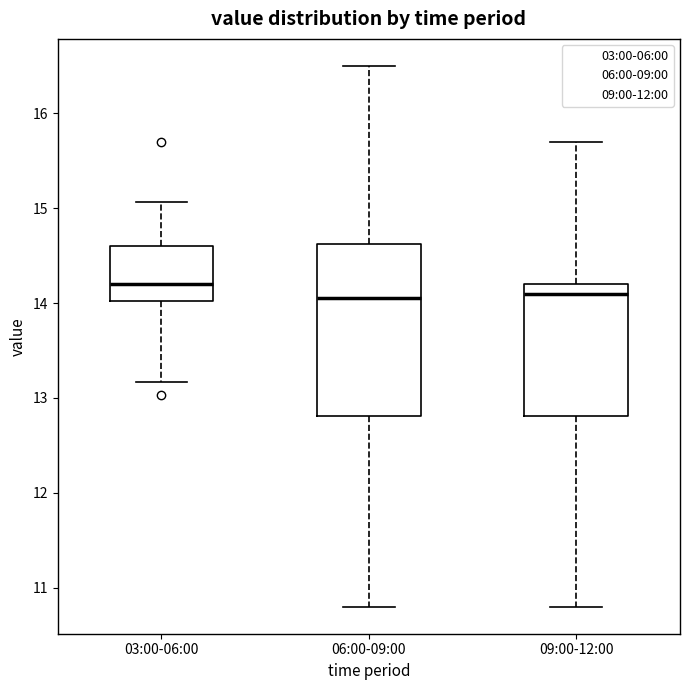

Reading left to right, transcribe this box plot: for each box, give where its median line is, the range the box spans, and where its two whiskers end, as read against the y-axis. The values are not printed on the chart, so give them approximately, as read against the axis.

03:00-06:00: median 14.2, box 14.0 to 14.6, whiskers 13.2 to 15.1
06:00-09:00: median 14.1, box 12.8 to 14.6, whiskers 10.8 to 16.5
09:00-12:00: median 14.1, box 12.8 to 14.2, whiskers 10.8 to 15.7